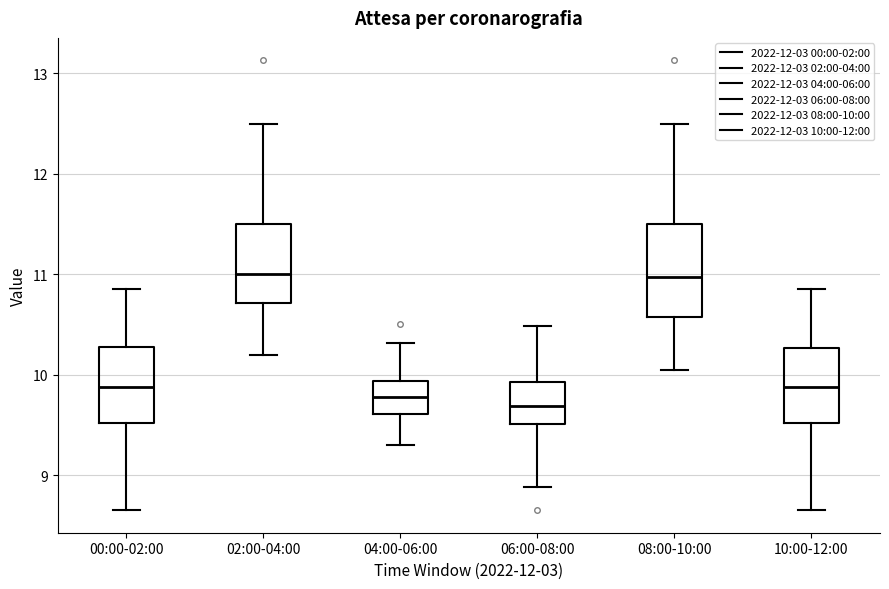

Reading left to right, read every box against the y-axis: the position of its median line, the range the box covers, and the ends of its whiskers. The values are not printed on the chart, so give them approximately, as read against the axis.

00:00-02:00: median 9.9, box 9.5 to 10.3, whiskers 8.7 to 10.9
02:00-04:00: median 11.0, box 10.7 to 11.5, whiskers 10.2 to 12.5
04:00-06:00: median 9.8, box 9.6 to 9.9, whiskers 9.3 to 10.3
06:00-08:00: median 9.7, box 9.5 to 9.9, whiskers 8.9 to 10.5
08:00-10:00: median 11.0, box 10.6 to 11.5, whiskers 10.1 to 12.5
10:00-12:00: median 9.9, box 9.5 to 10.3, whiskers 8.7 to 10.9